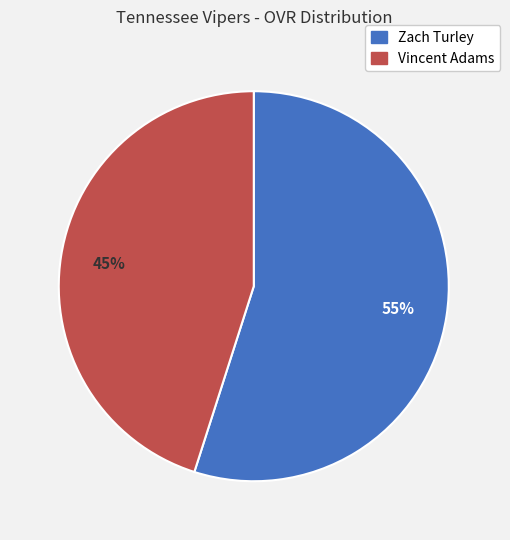

Is it true that Zach Turley is 62% of the pie?

False